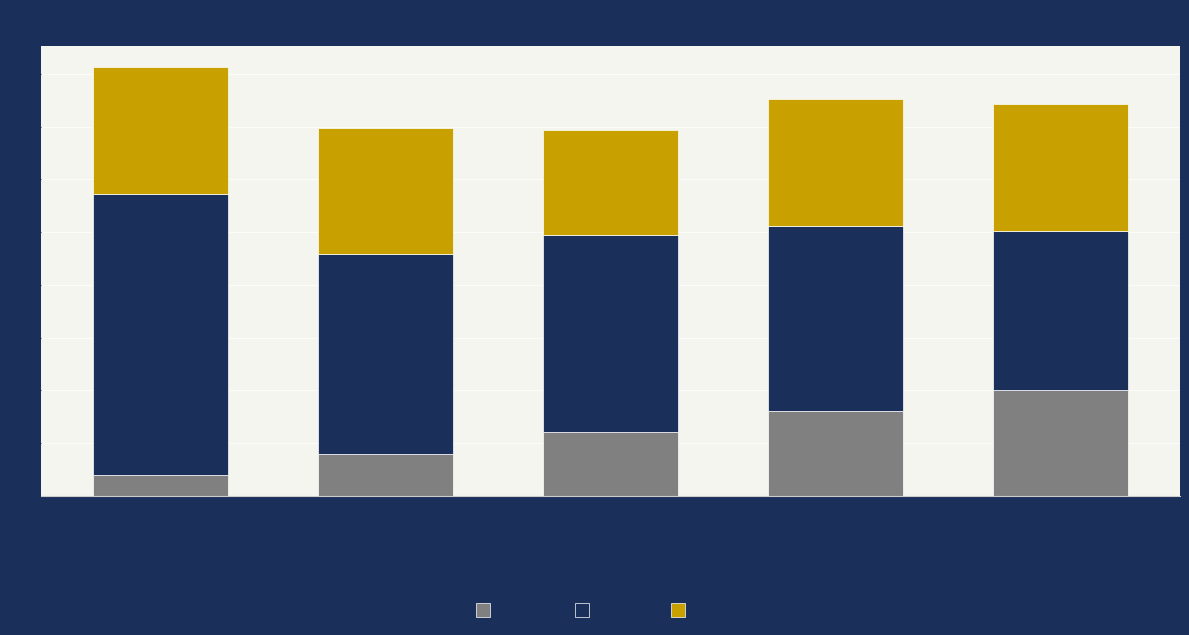

How many bars are there in total?

5